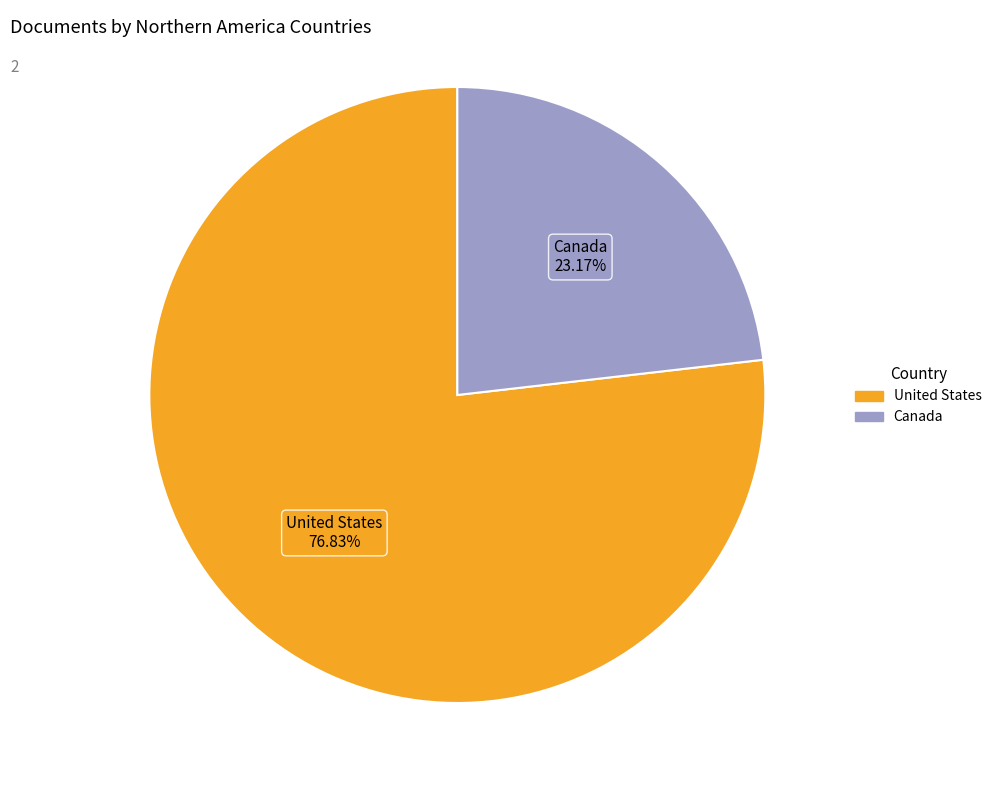

What portion of the pie excludes Canada?

76.8%